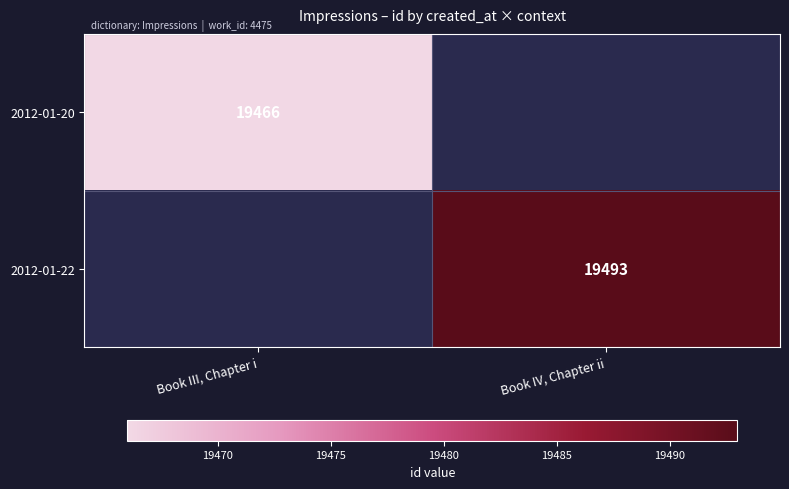

Is it true that 2012-01-20 equals 19466 at Book III, Chapter i?

True